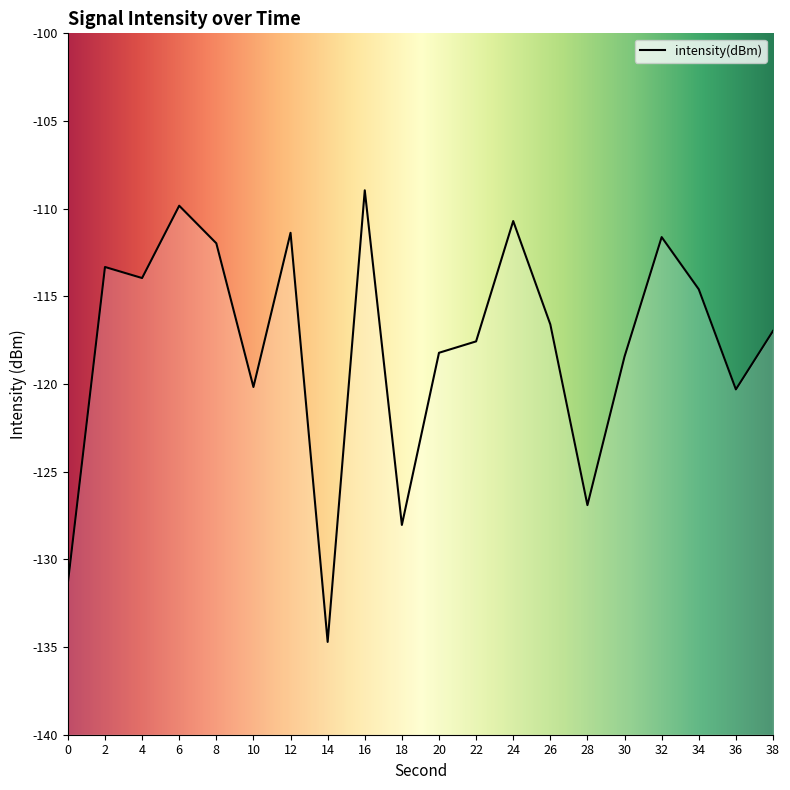

True or false: the data shows -110.7 at 24.

True